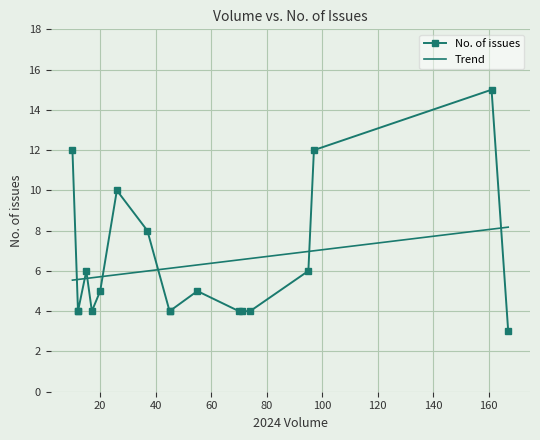

Is this an area chart (filled region under the line)?

No